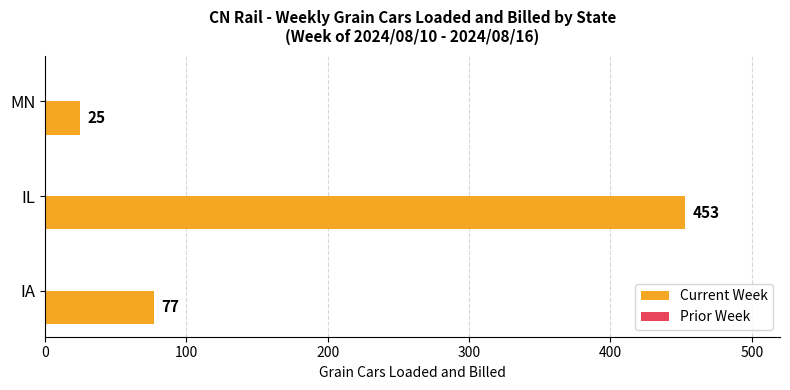

What is the difference between the values at MN and IL?

428